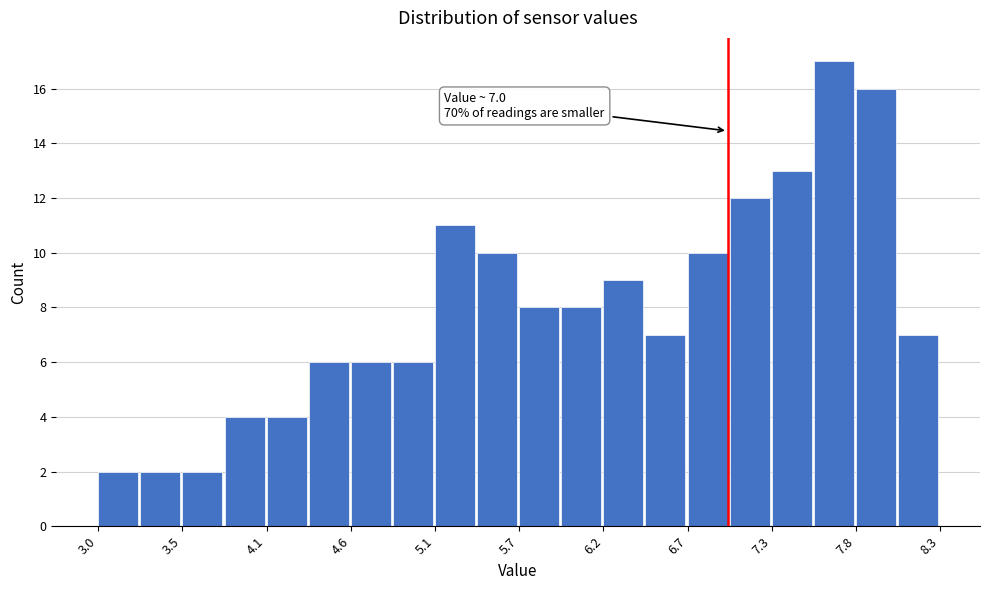

Read against the x-axis, roughly where is the centre of the tallest bar?

7.7